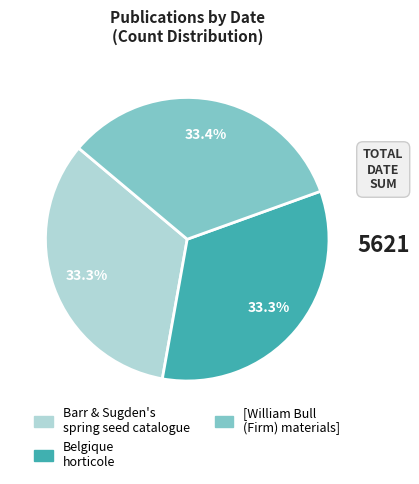

How many slices are in this pie chart?

3